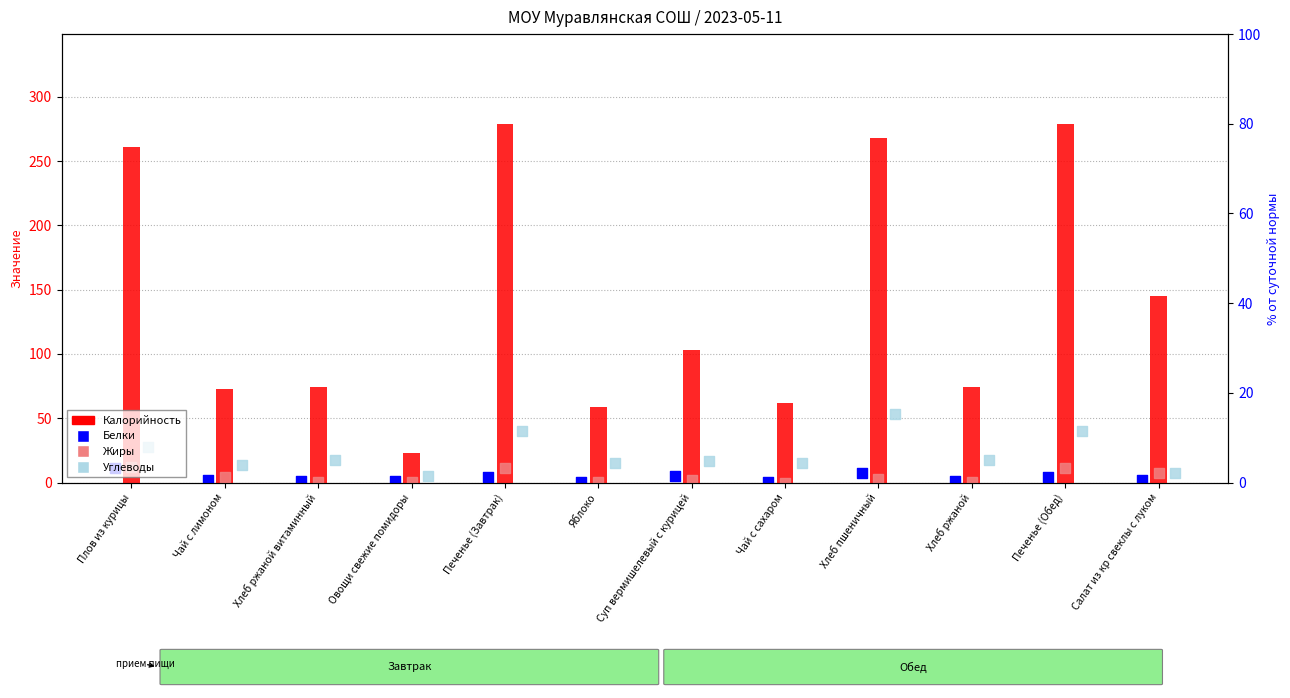

Which series has the widest spread of Y values?

Калорийность